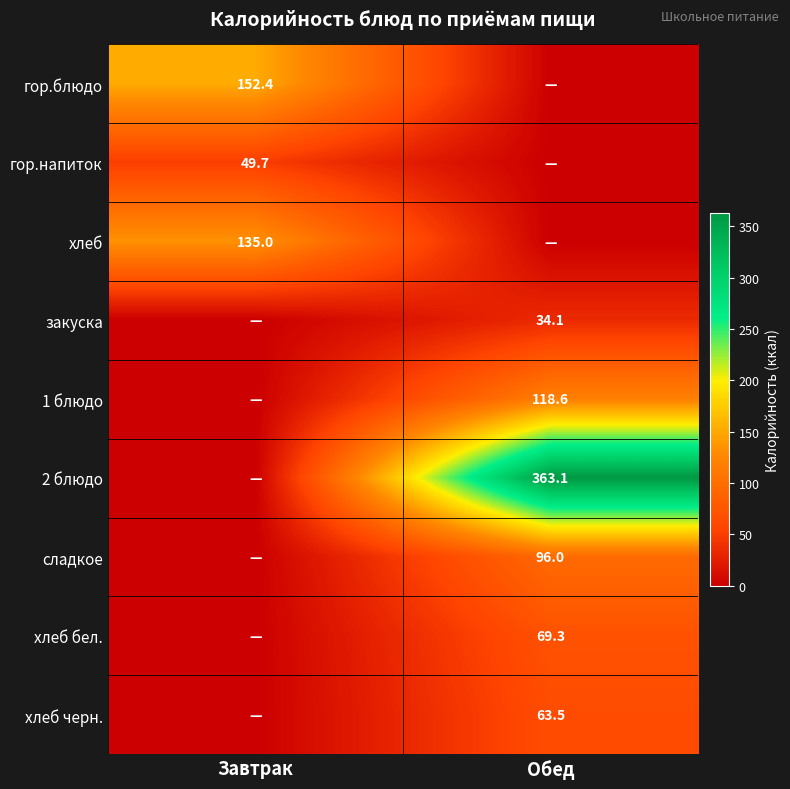

How many distinct data groups are displayed?

9